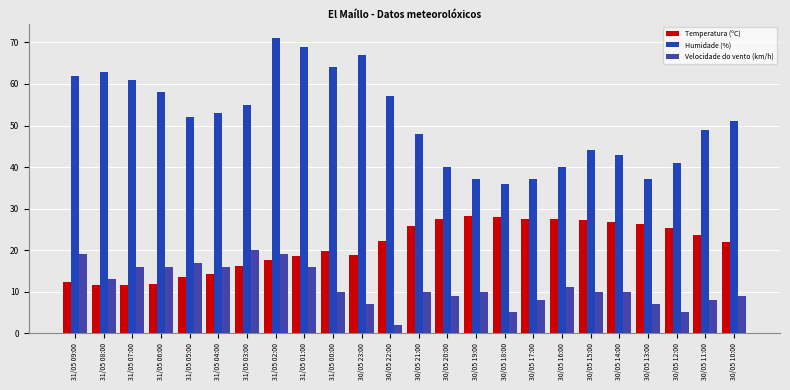

What is the label of the 21st bar from the left?

30/05 13:00